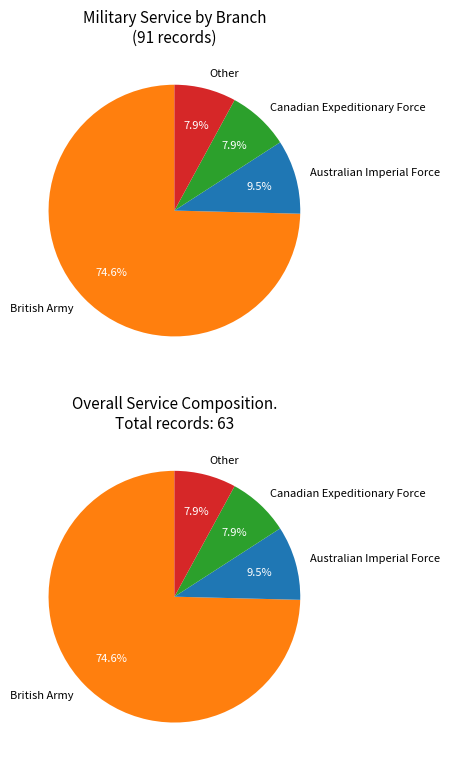

Is the sum of New Zealand Expeditionary Force and Royal Navy greater than half?

No